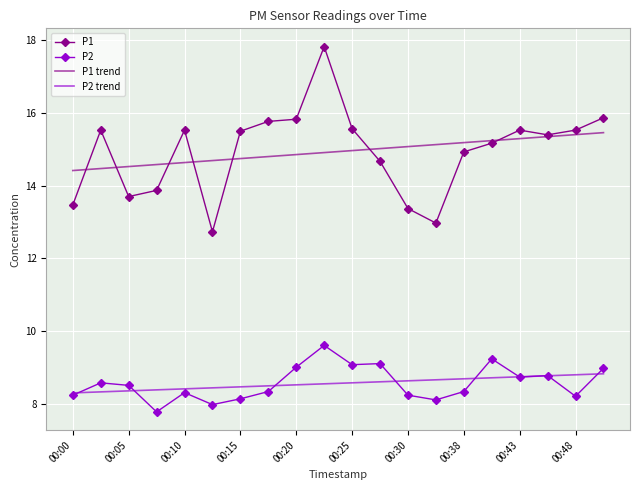

Rank the series by their maximum value, from lowest to highest.

P2 trend, P2, P1 trend, P1